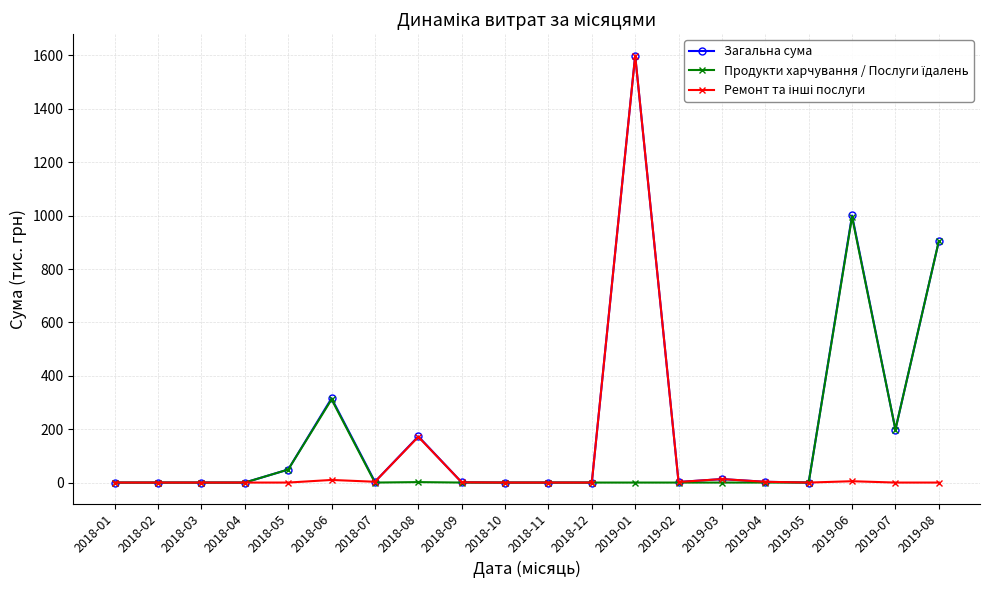

Which series has the largest total across all categories?

Загальна сума